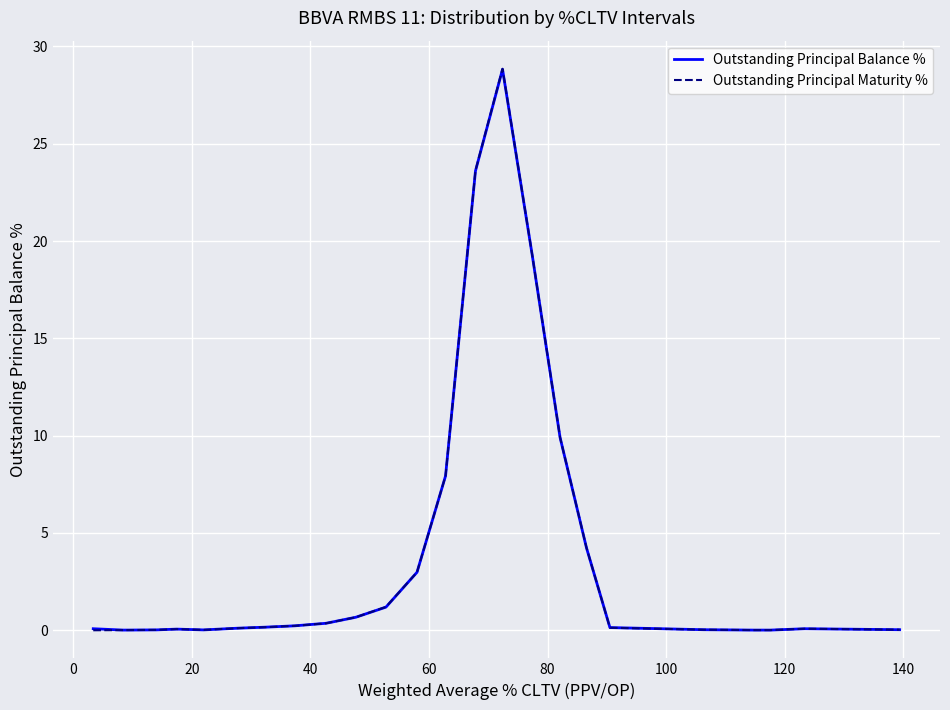

Which series has the widest spread of values?

Outstanding Principal Maturity %